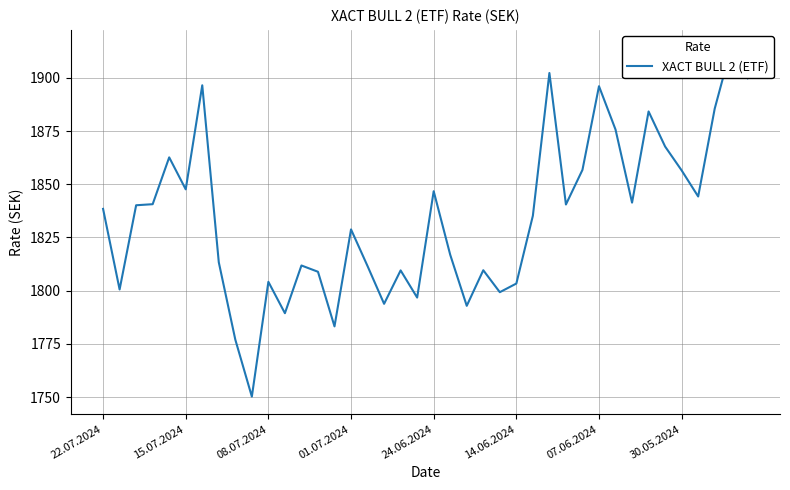

What is the difference between the maximum and minimum values?

164.2